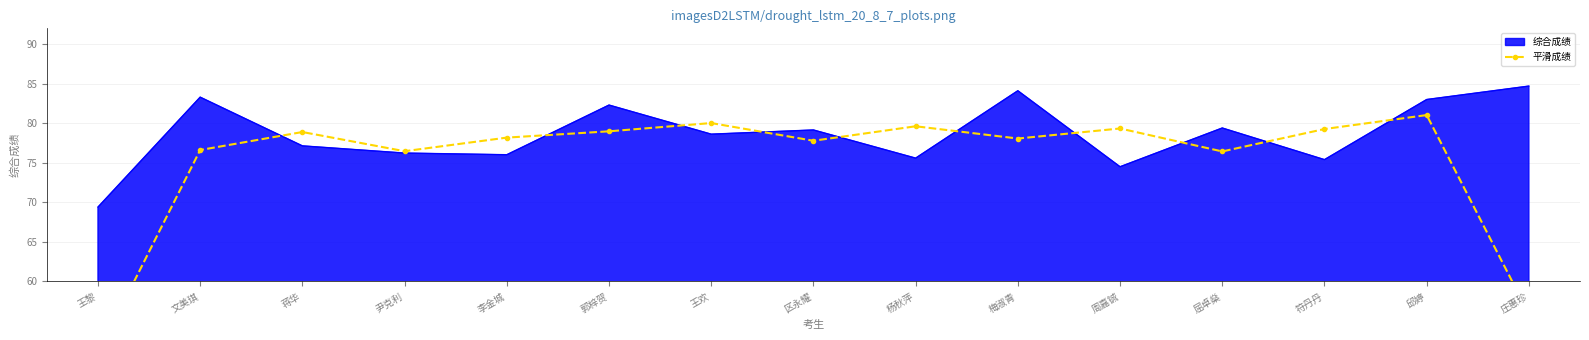

The value of 综合成绩 at 文美琪 is 83.3. True or false?

True